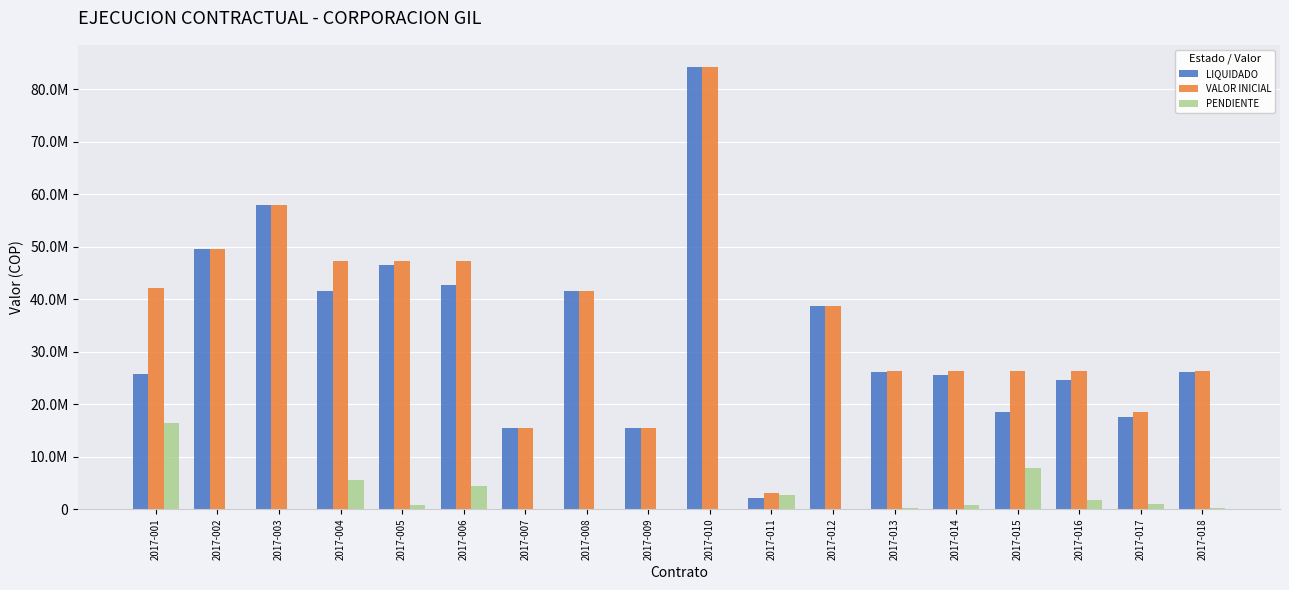

Rank the categories by PENDIENTE value from lowest to highest.

2017-003, 2017-008, 2017-009, 2017-010, 2017-012, 2017-002, 2017-007, 2017-018, 2017-013, 2017-005, 2017-014, 2017-017, 2017-016, 2017-011, 2017-006, 2017-004, 2017-015, 2017-001